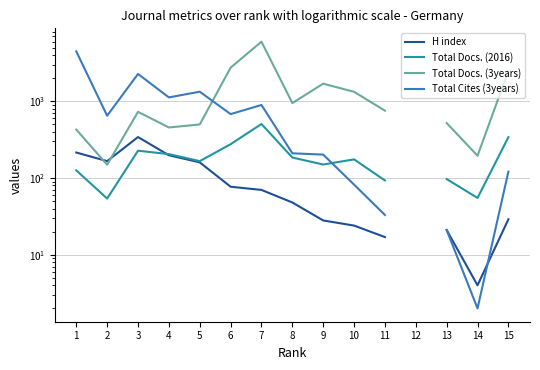

What is the difference between the maximum and minimum values in the Total Docs. (3years) series?

5837.0